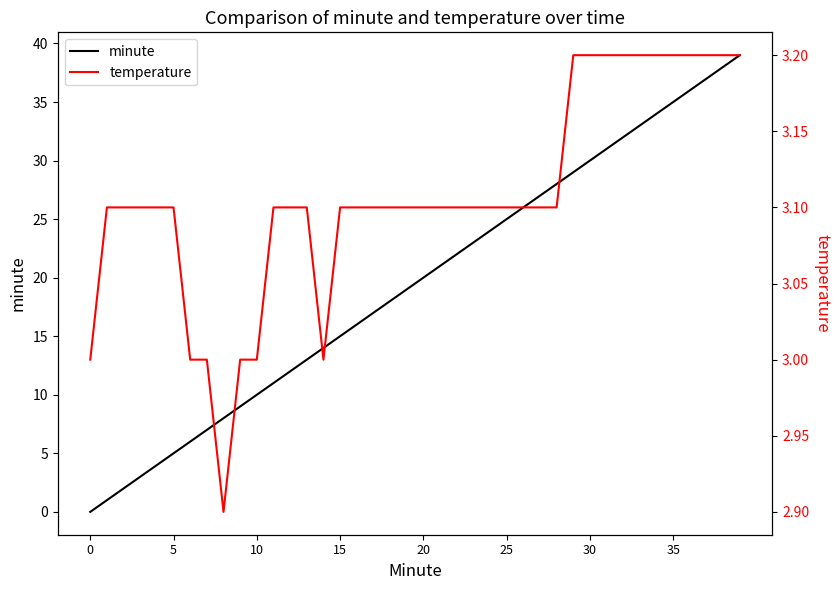

True or false: minute has a value of 13.3 at 20.

False